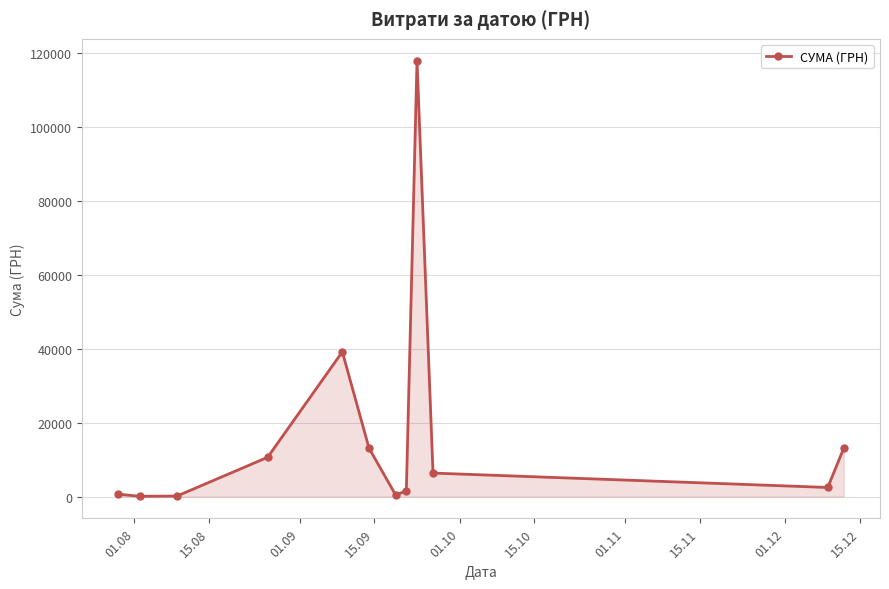

How many points are lower than both their immediate neighbors (excluding endpoints)?

3